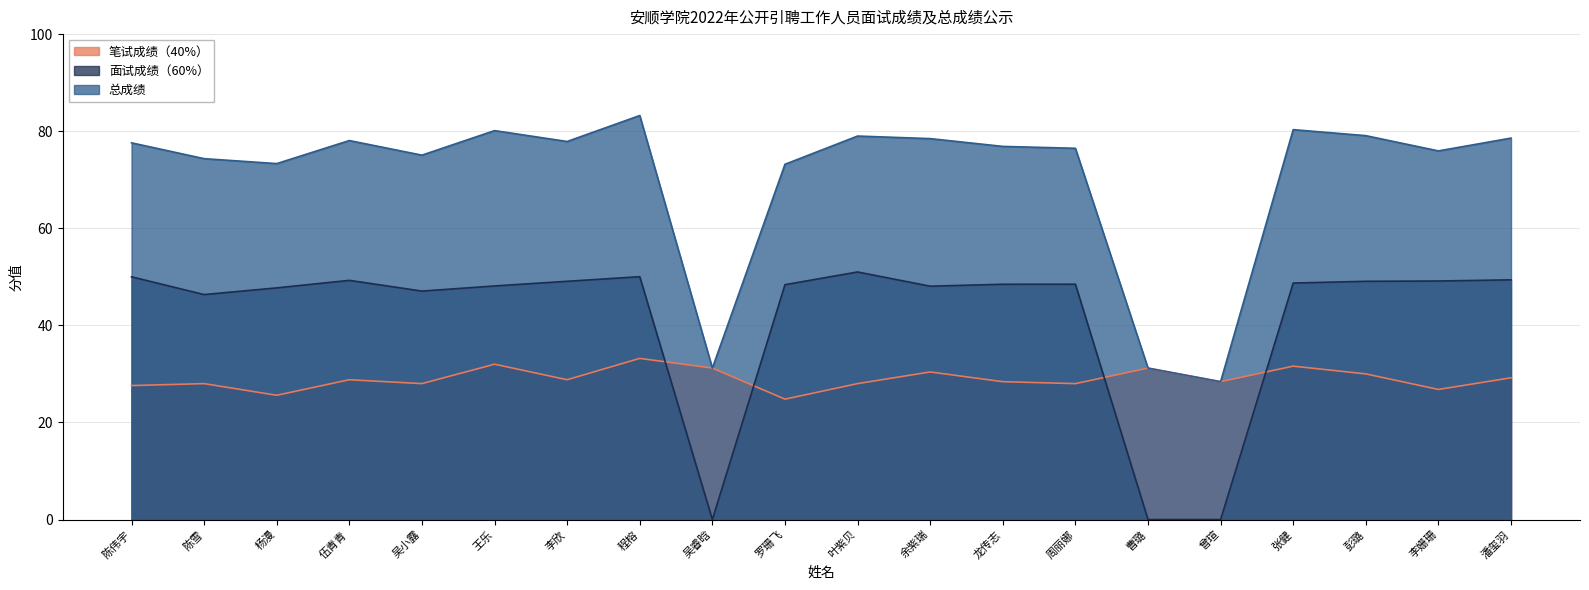

Which has a higher value, 周丽娜 or 龙传志?

龙传志